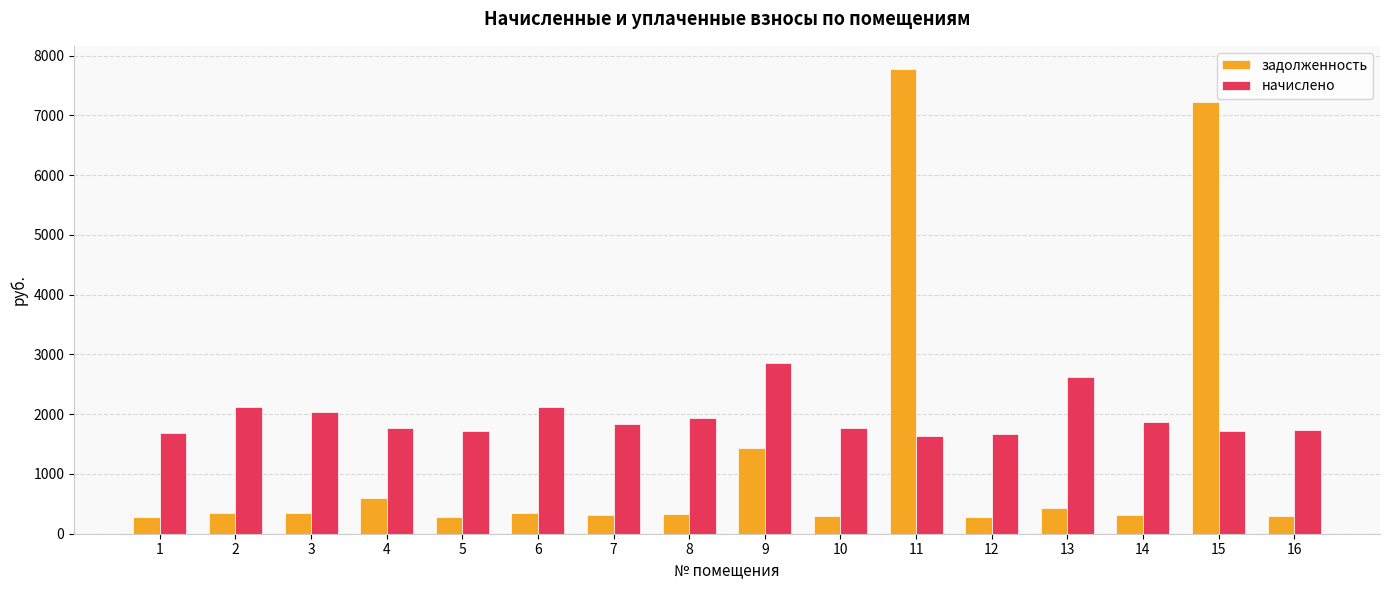

How many groups of bars are there?

16